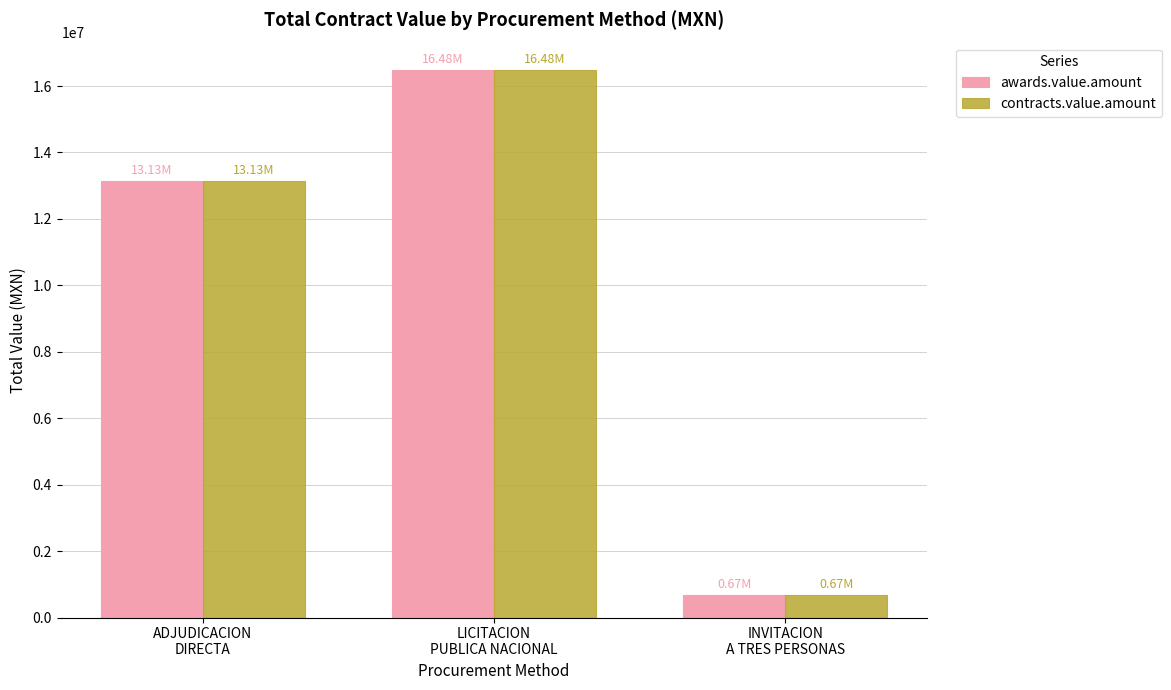

Does the chart contain any negative values?

No